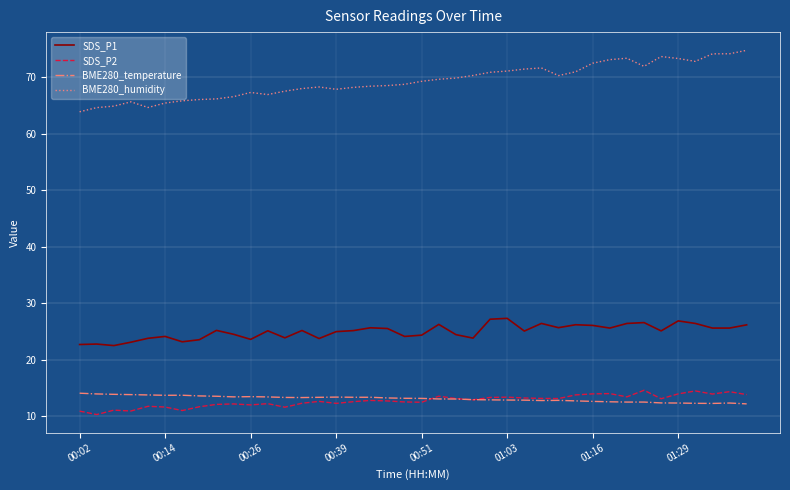

What is the smallest value displayed?

10.3